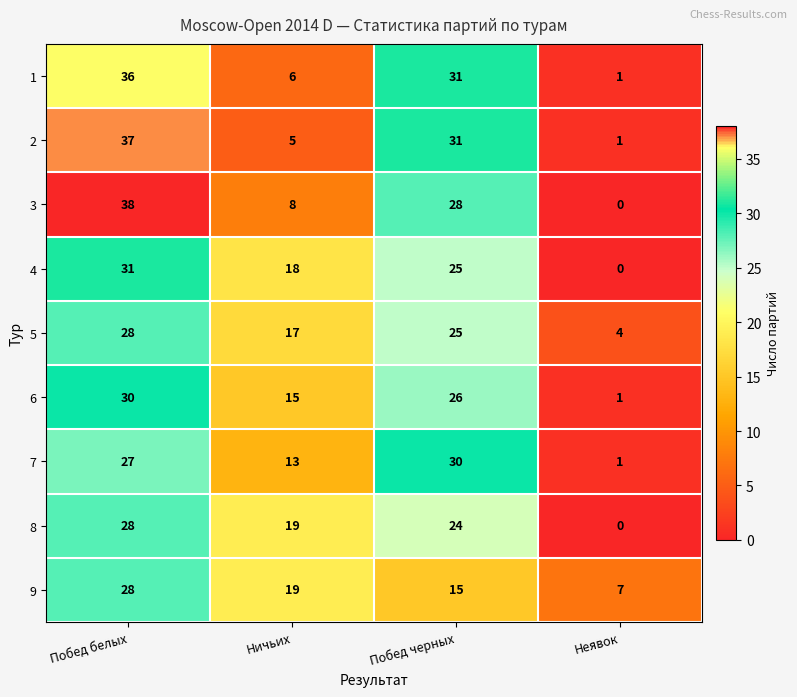

What is the sum of all 5 values?

74